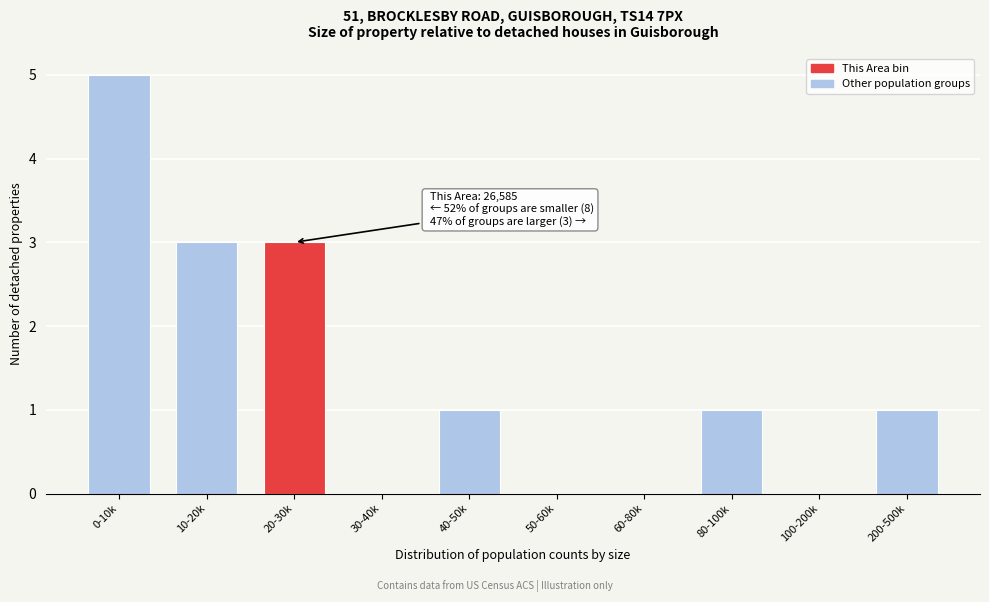

Reading right to left, extract all data points from this chart.

200-500k=1	100-200k=0	80-100k=1	60-80k=0	50-60k=0	40-50k=1	30-40k=0	20-30k=3	10-20k=3	0-10k=5